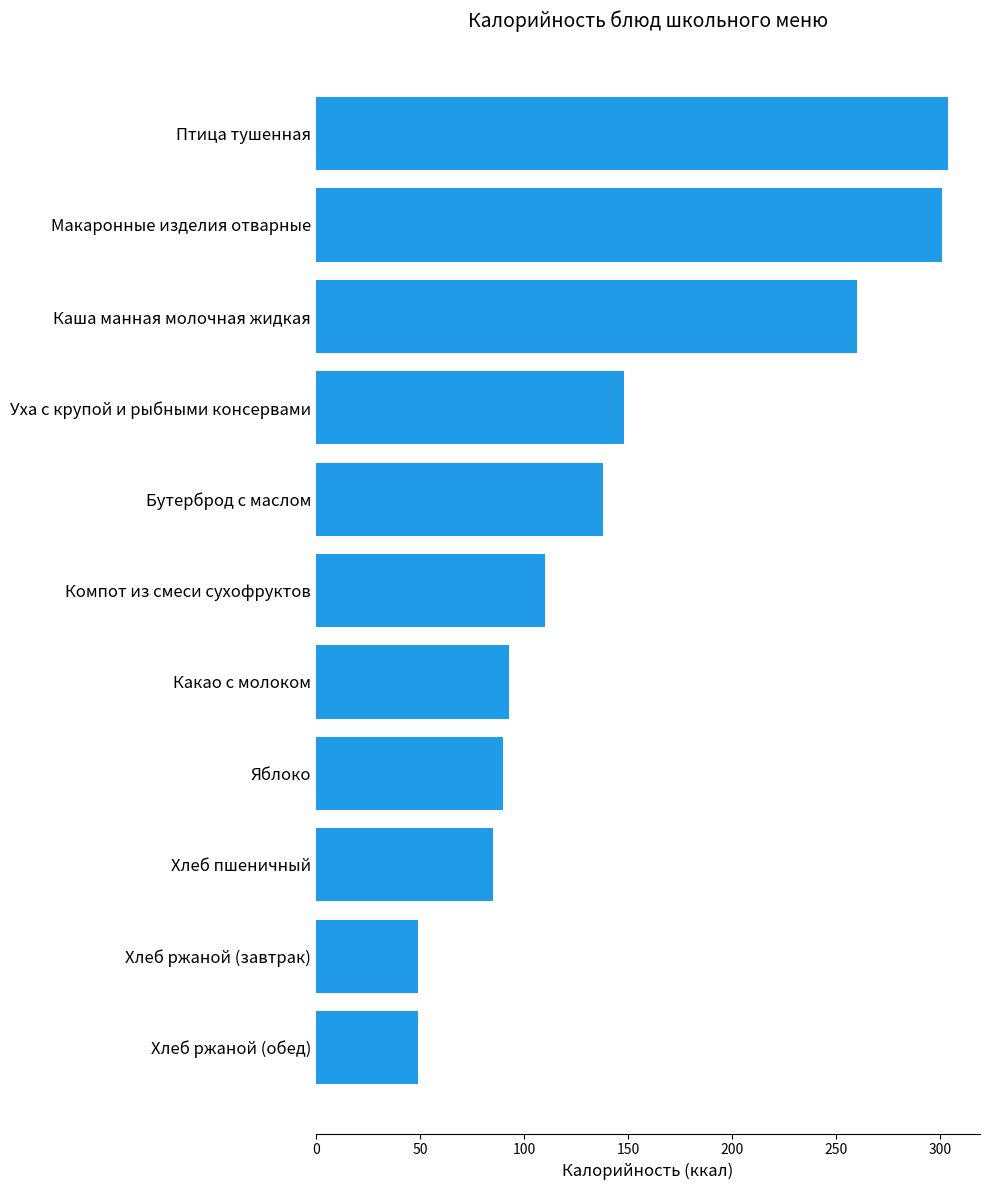

The chart shows a value of 62 at Какао с молоком. True or false?

False